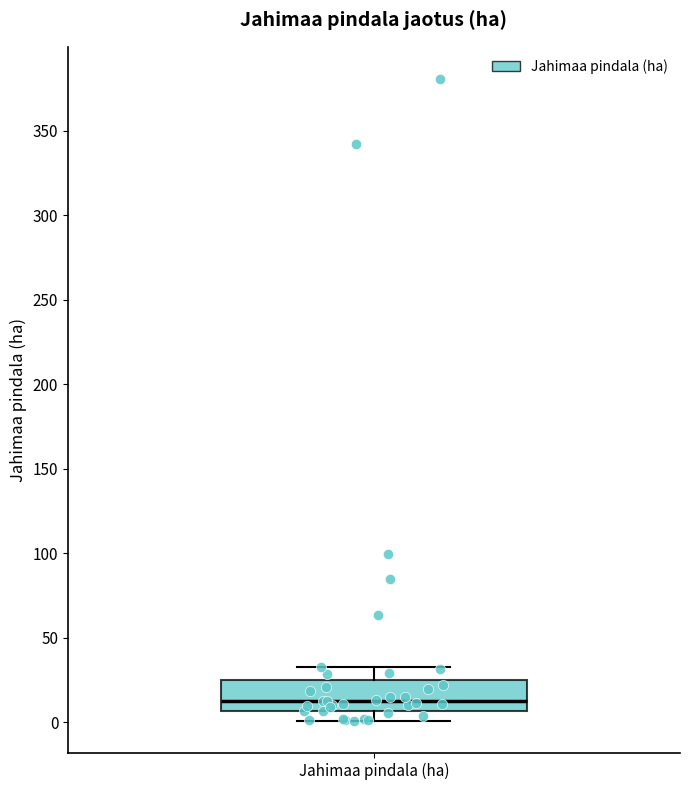

Where is the upper edge of the box for Jahimaa pindala (ha) on the y-axis? The values are not printed on the chart, so give them approximately, as read against the axis.

25